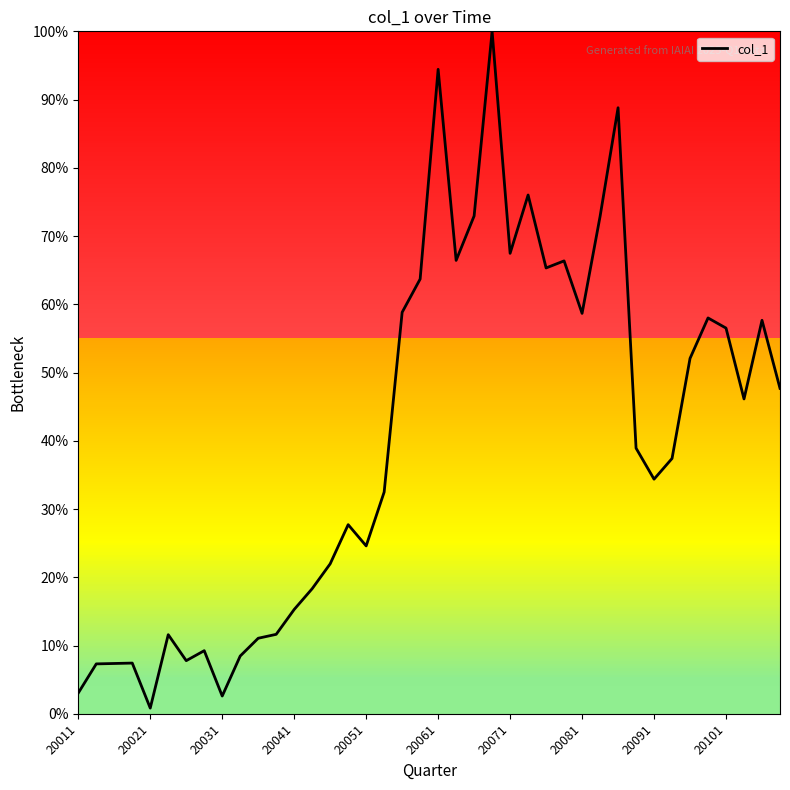

What is the difference between the maximum and minimum values?

99.2